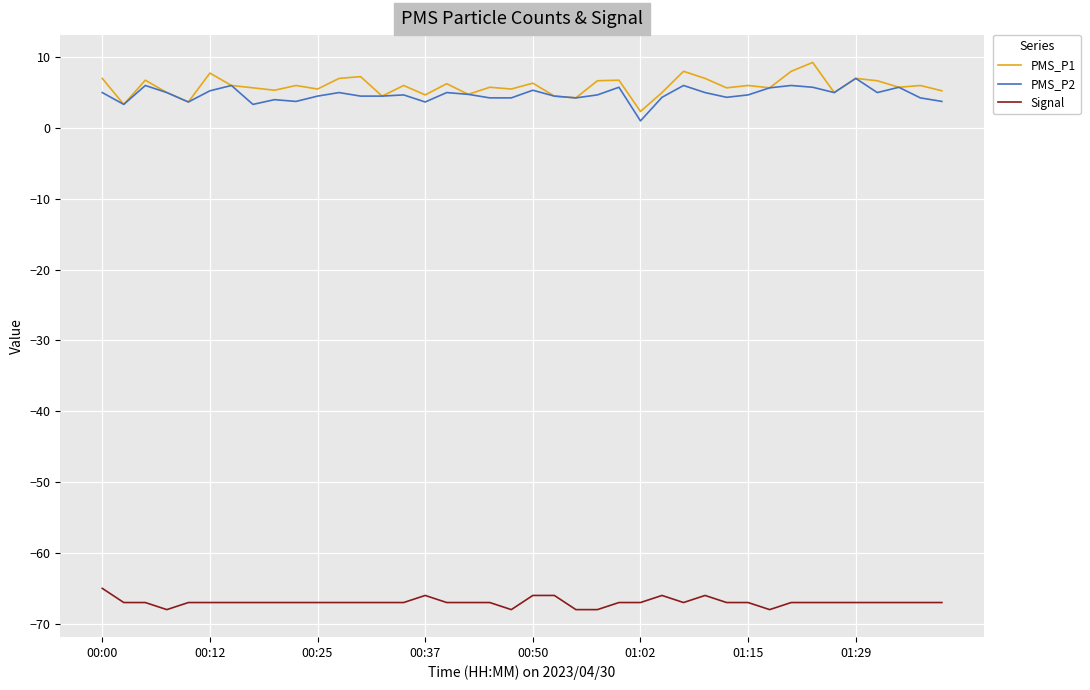

What is the minimum value shown in the chart?

-68.0